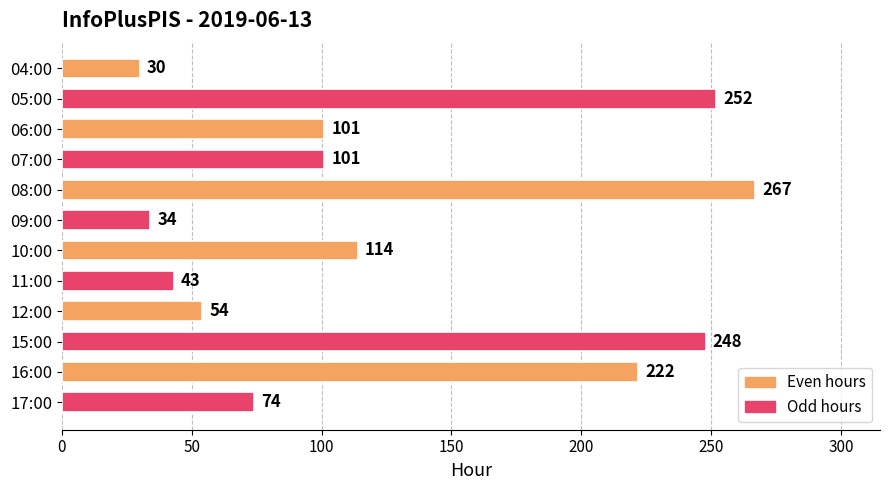

Are the bars grouped side by side (vs. stacked)?

No